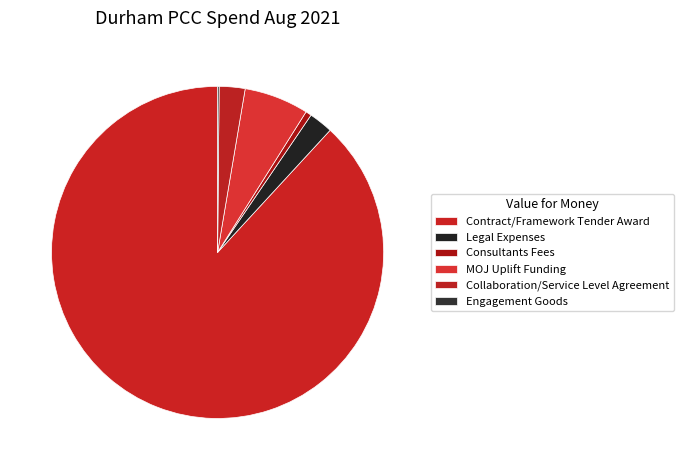

To the nearest percent, what percentage of the pie is Consultants Fees?

1%